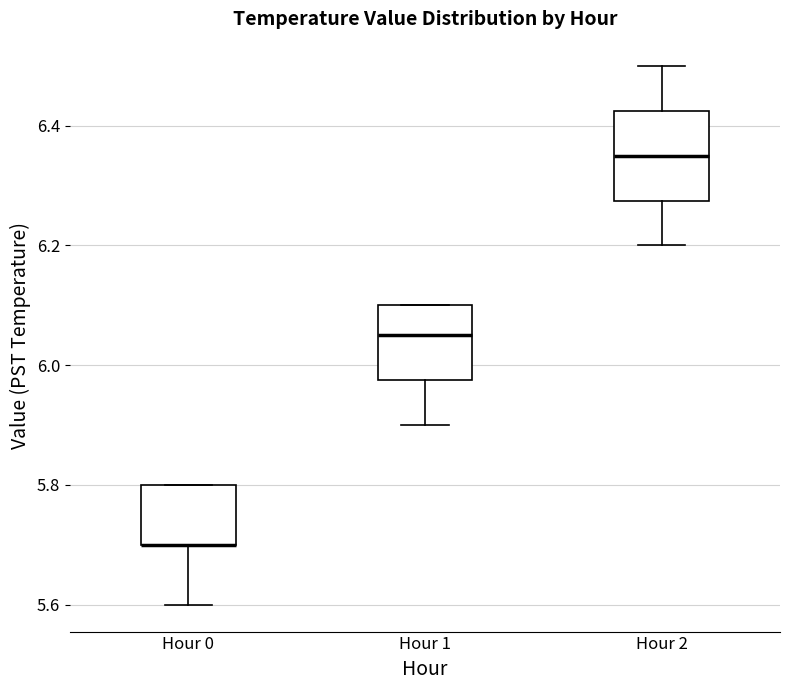

Reading left to right, transcribe this box plot: for each box, give where its median line is, the range the box spans, and where its two whiskers end, as read against the y-axis. The values are not printed on the chart, so give them approximately, as read against the axis.

Hour 0: median 5.70 (drawn on the box's lower edge), box 5.70 to 5.80, whiskers 5.60 to 5.80
Hour 1: median 6.06, box 5.98 to 6.10, whiskers 5.90 to 6.10
Hour 2: median 6.36, box 6.28 to 6.42, whiskers 6.20 to 6.50